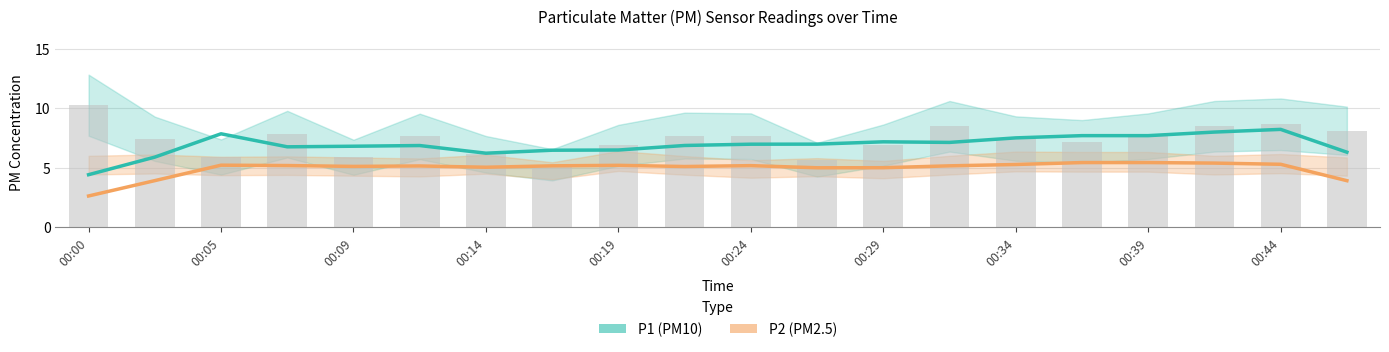

Rank the series by their maximum value, from lowest to highest.

P2 (PM2.5), P1 (PM10)